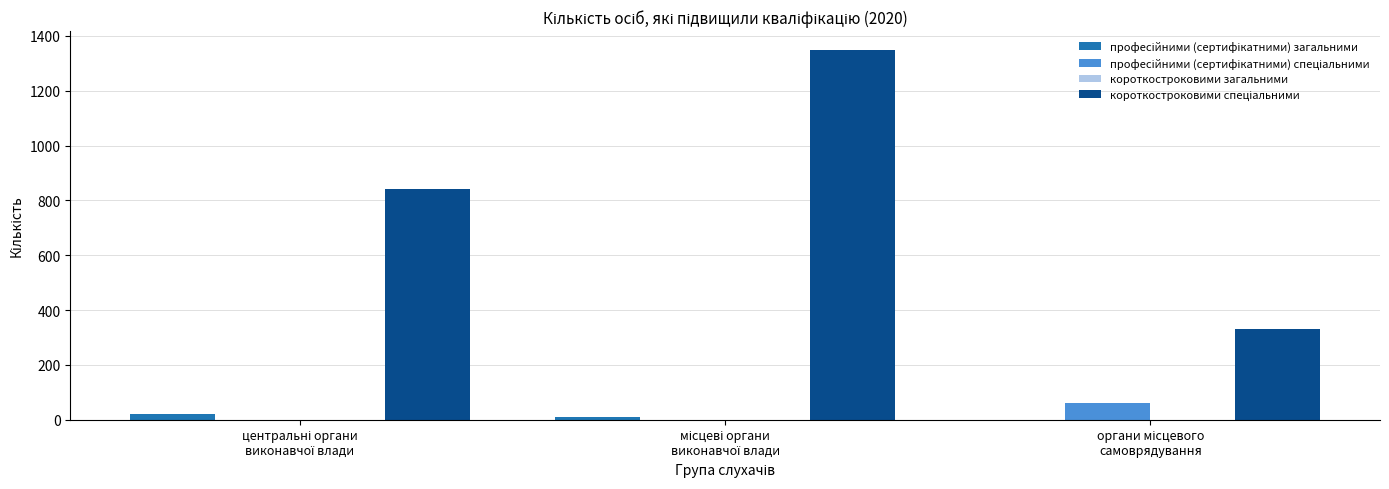

Are the bars horizontal?

No